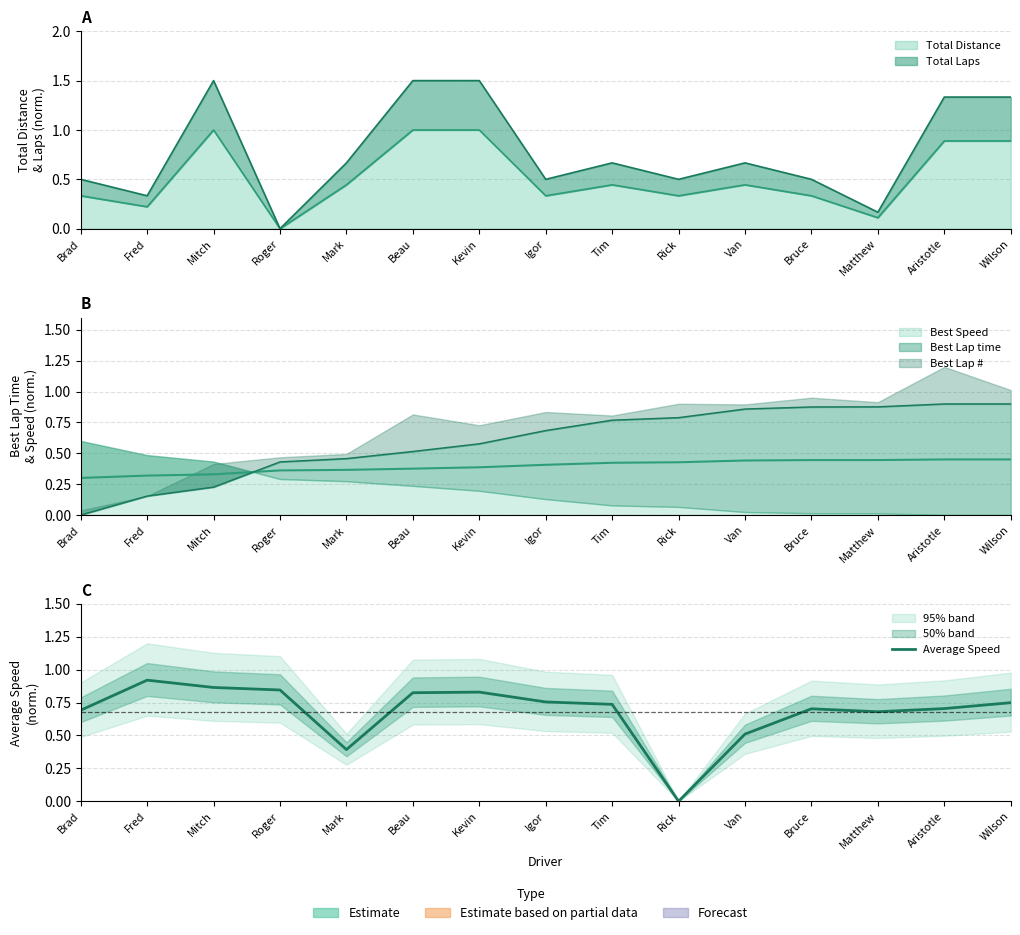

Where is the first local maximum?

Fred